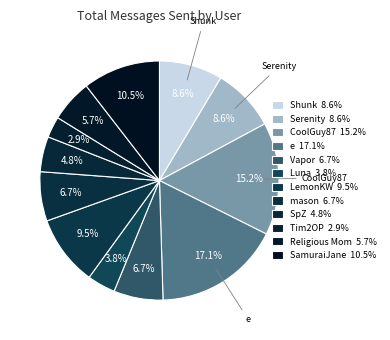

Is it true that Serenity is 1% of the pie?

False